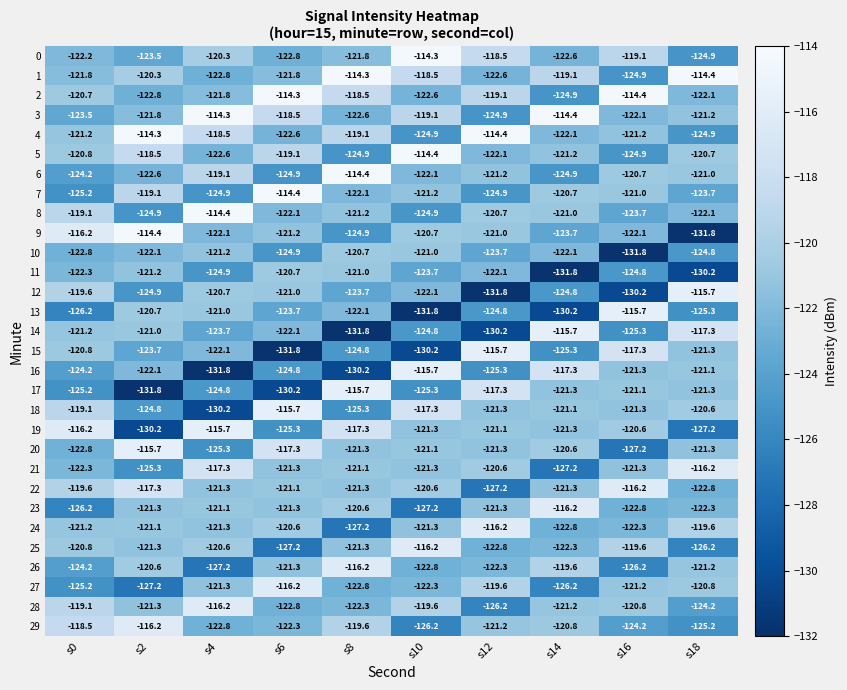

What is the sum of the 28 values at s0 and s14?

-240.3